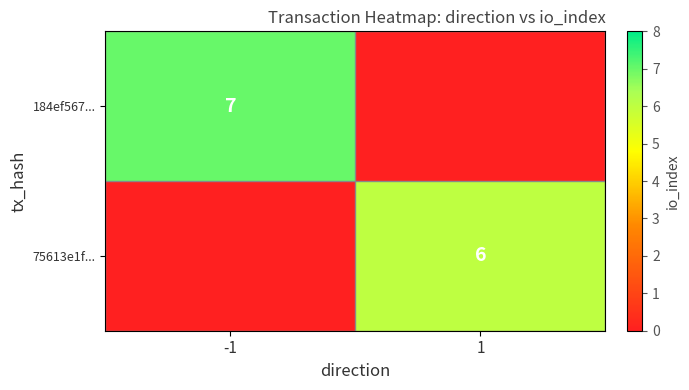

Is the value of 184ef567... at -1 greater than the value of 75613e1f... at 1?

Yes